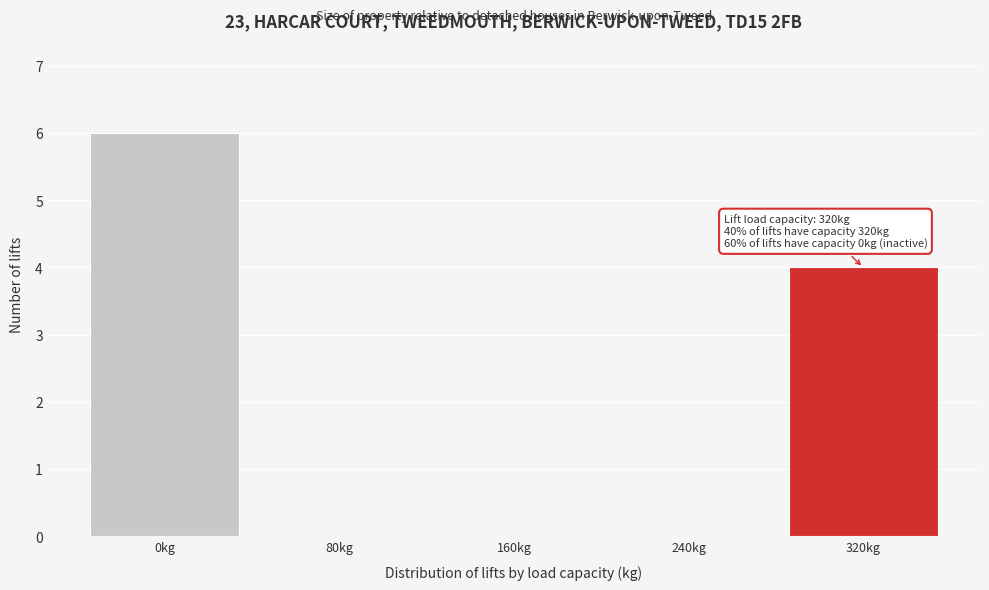

Reading right to left, what are all the values shown in this chart?

320kg=4	240kg=0	160kg=0	80kg=0	0kg=6